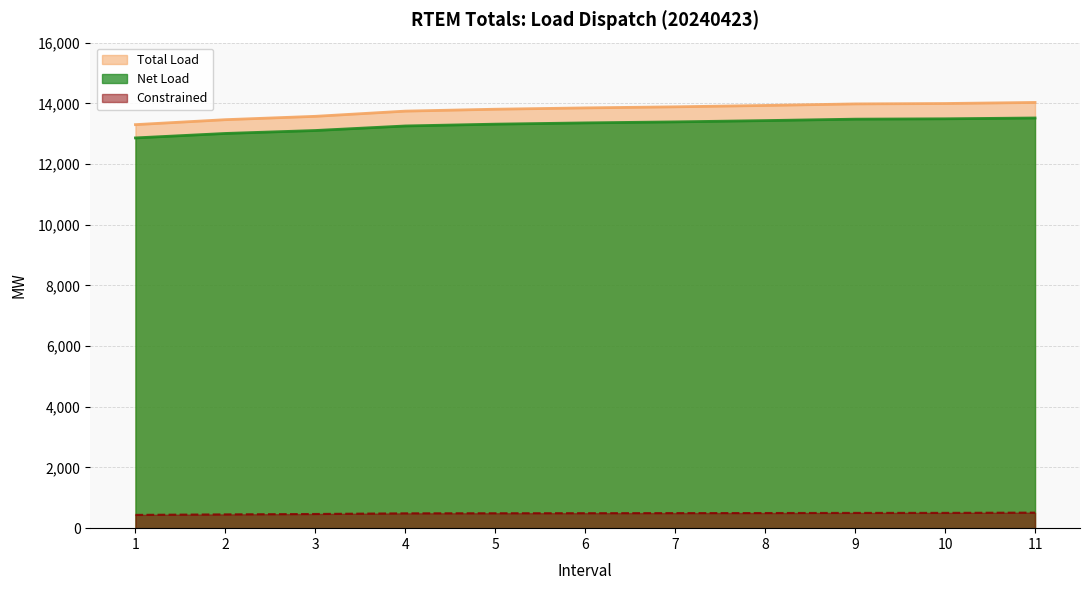

How many categories are shown in the chart?

11